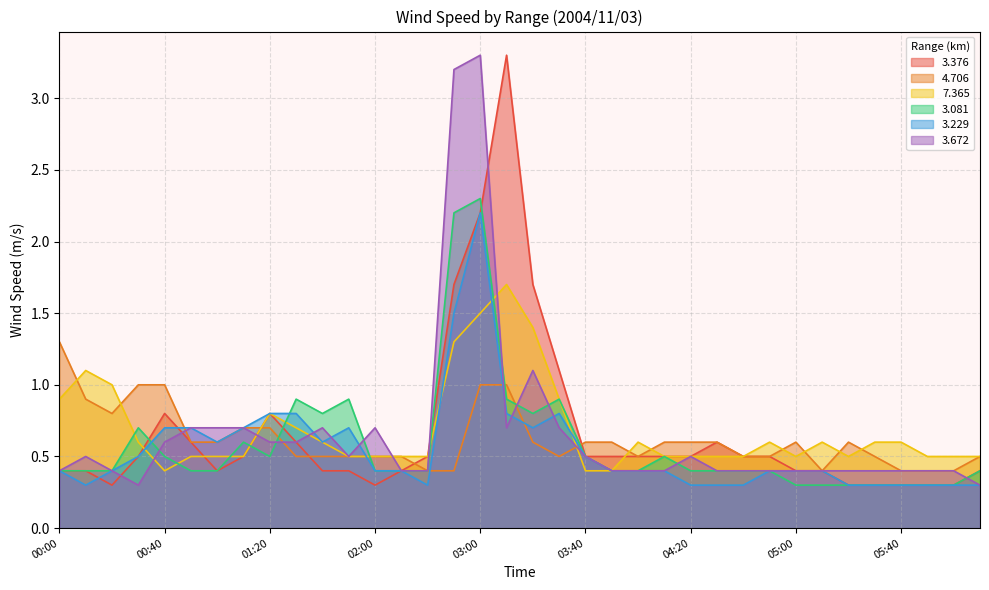

At 05:30, list the series in order from largest to smallest.

7.365, 4.706, 3.672, 3.376, 3.081, 3.229